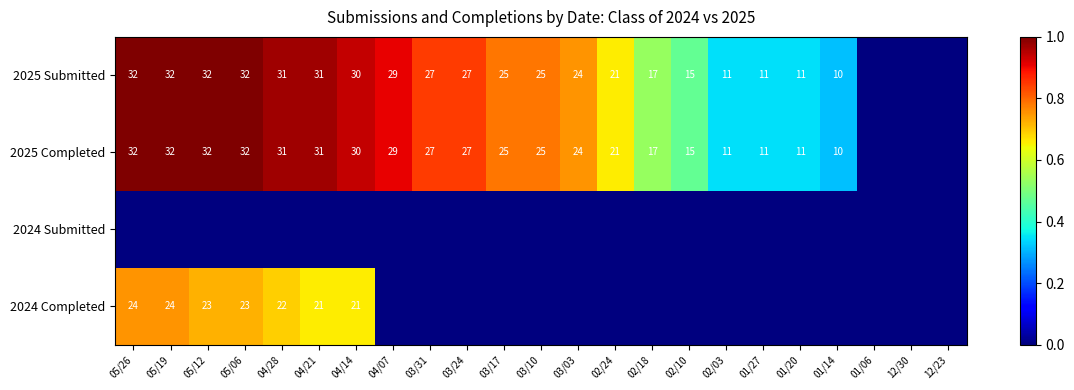

The value of 2024 Completed at 05/19 is 24. True or false?

True